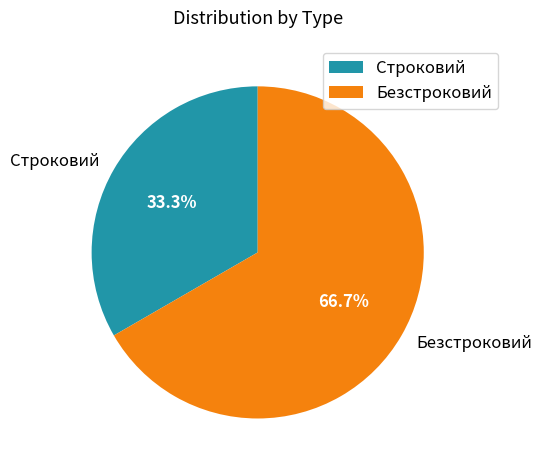

The Безстроковий slice represents 61% of the pie. True or false?

False